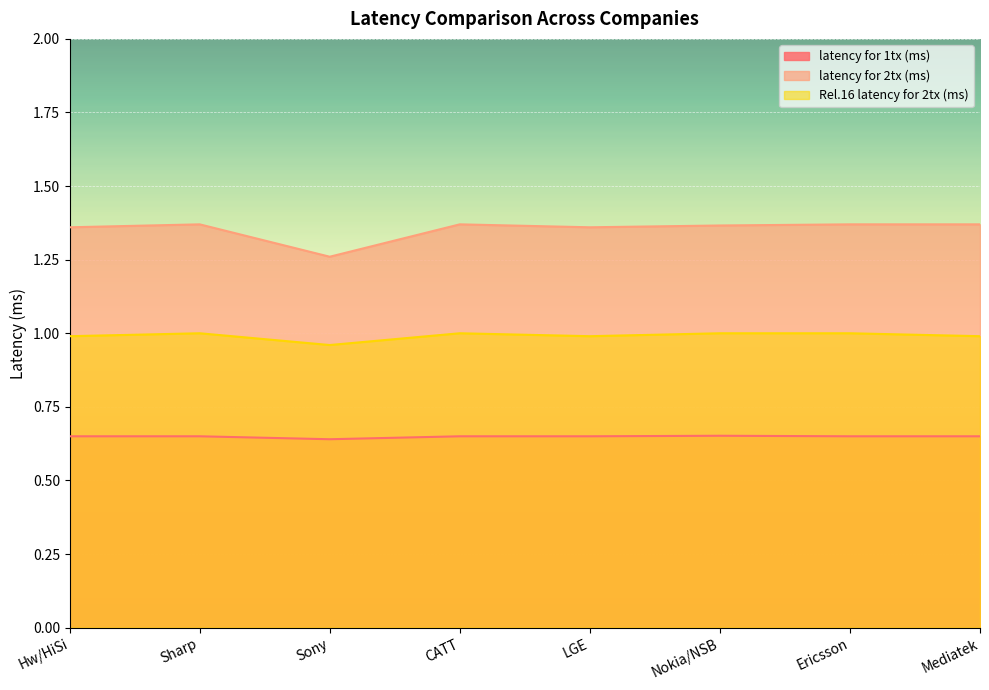

How many series are shown in this chart?

3